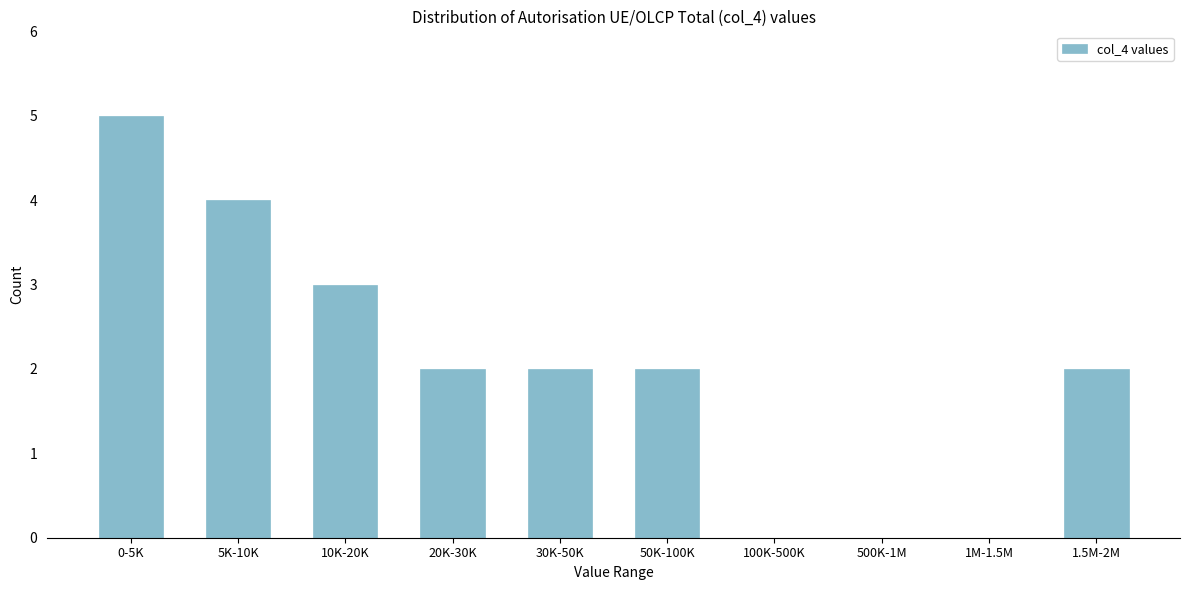

Reading left to right, extract all data points from this chart.

0-5K=5	5K-10K=4	10K-20K=3	20K-30K=2	30K-50K=2	50K-100K=2	100K-500K=0	500K-1M=0	1M-1.5M=0	1.5M-2M=2